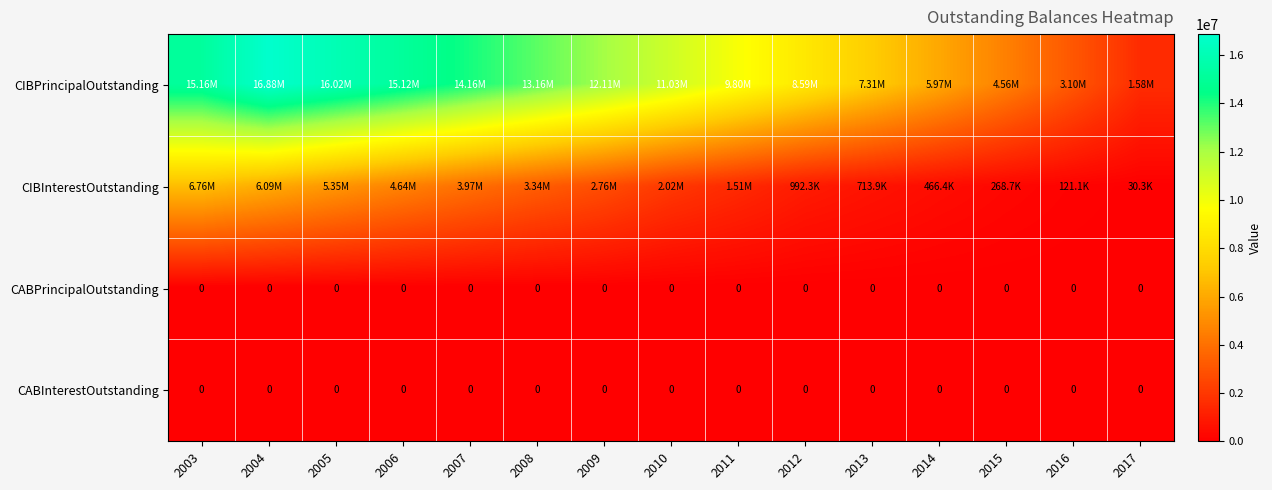

List the labels in order of CABPrincipalOutstanding value, smallest first.

2003, 2004, 2005, 2006, 2007, 2008, 2009, 2010, 2011, 2012, 2013, 2014, 2015, 2016, 2017